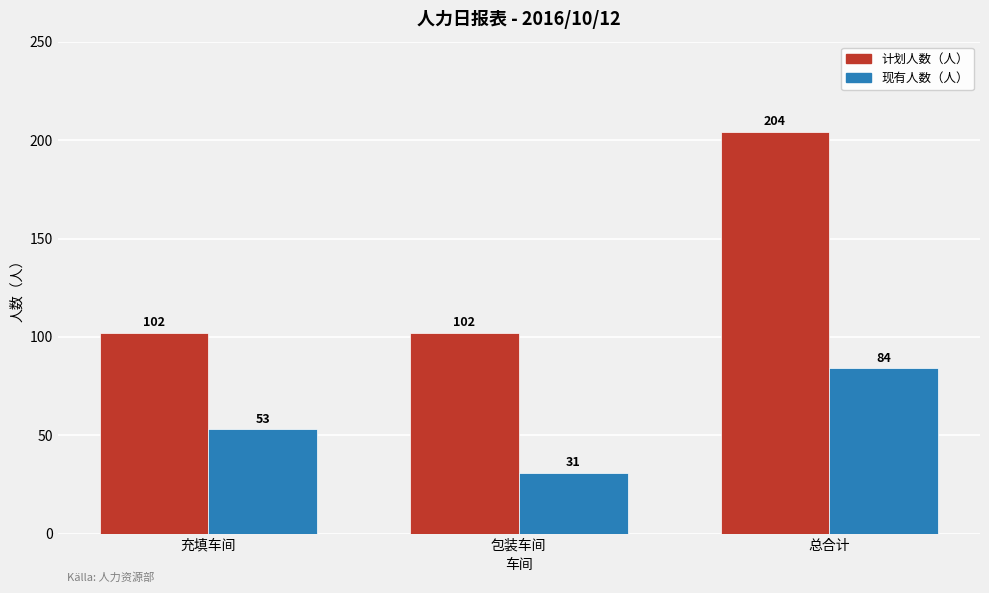

What is the highest value of the 现有人数（人） series?

84